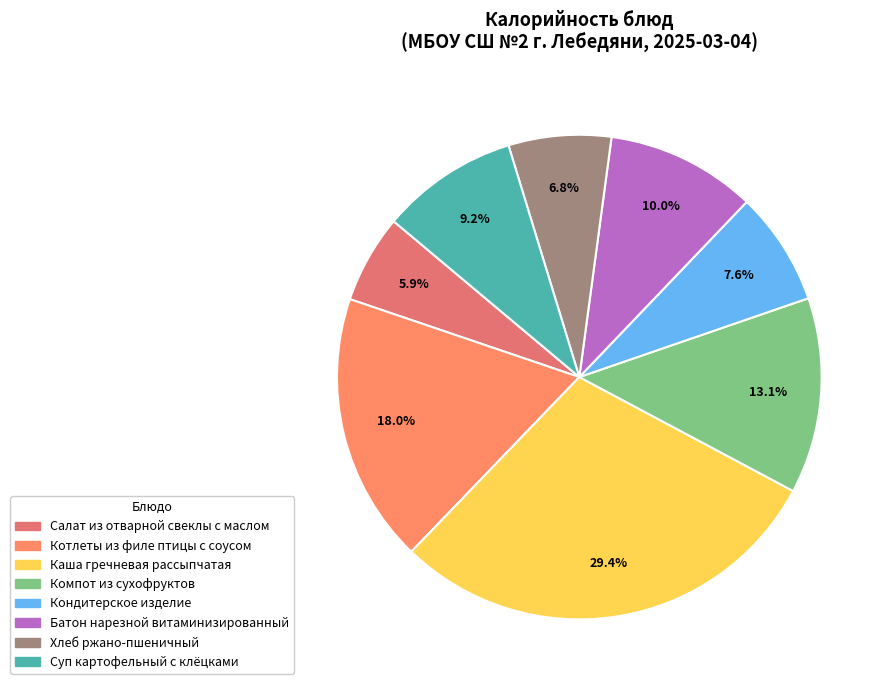

Between Суп картофельный с клёцками and Котлеты из филе птицы с соусом, which is larger?

Котлеты из филе птицы с соусом